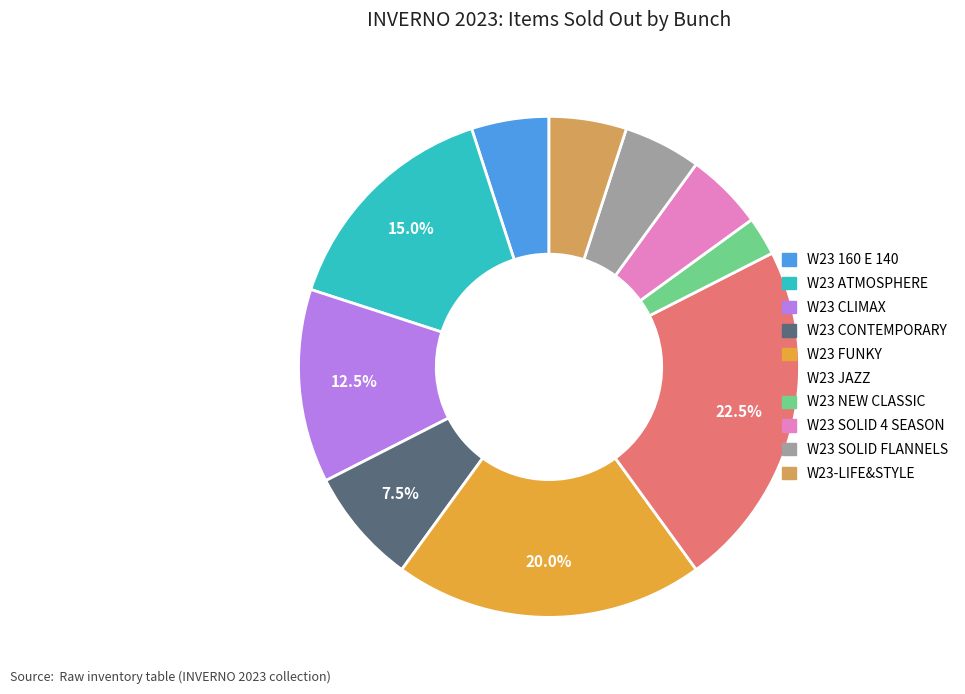

Combined, what portion of the pie is W23 JAZZ and W23 CLIMAX?

35.0%